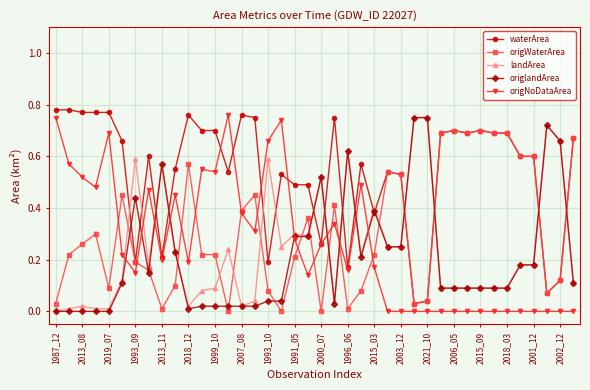

True or false: waterArea has more than 2 points higher than both neighbors.

True